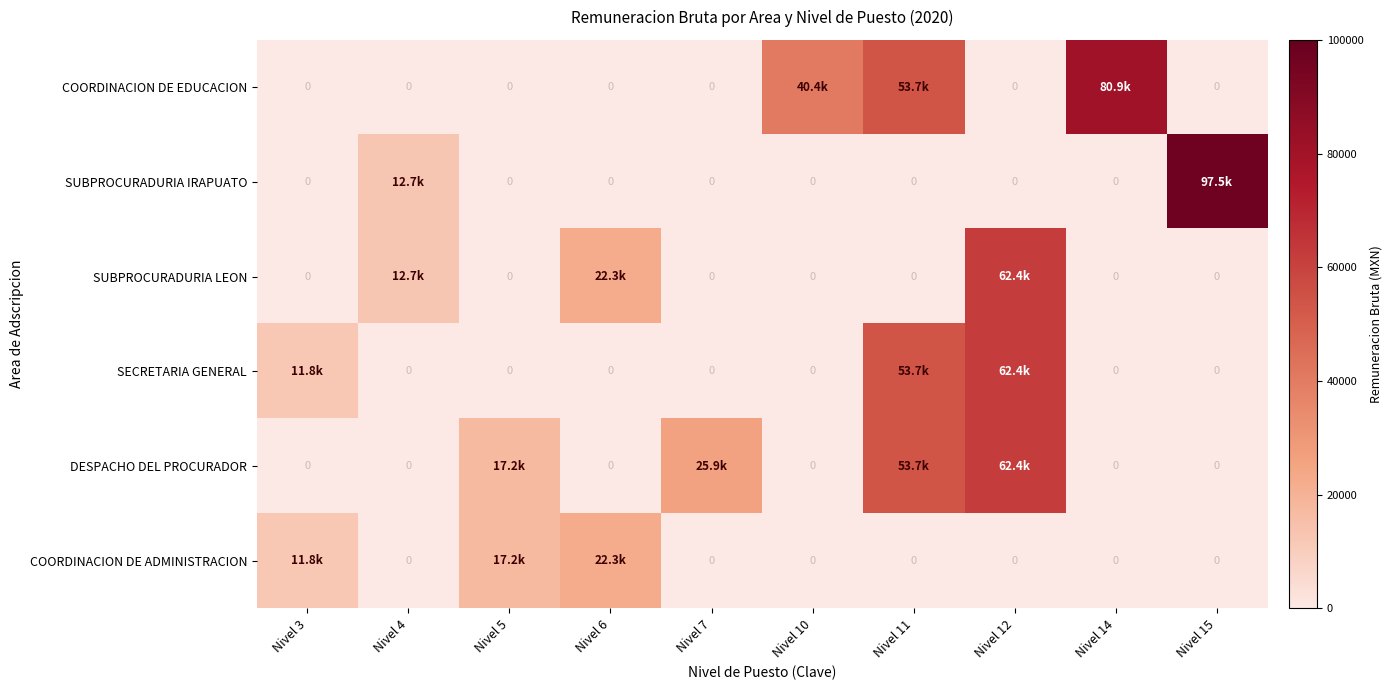

Rank the series by their maximum value, from highest to lowest.

SUBPROCURADURIA IRAPUATO, COORDINACION DE EDUCACION, SUBPROCURADURIA LEON, SECRETARIA GENERAL, DESPACHO DEL PROCURADOR, COORDINACION DE ADMINISTRACION